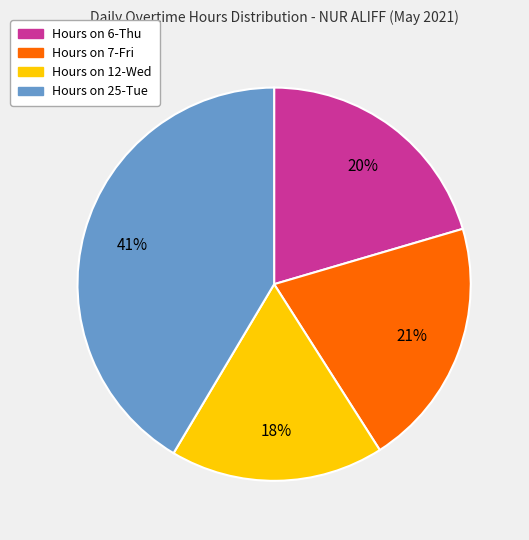

To the nearest percent, what is the average slice percentage?

25%